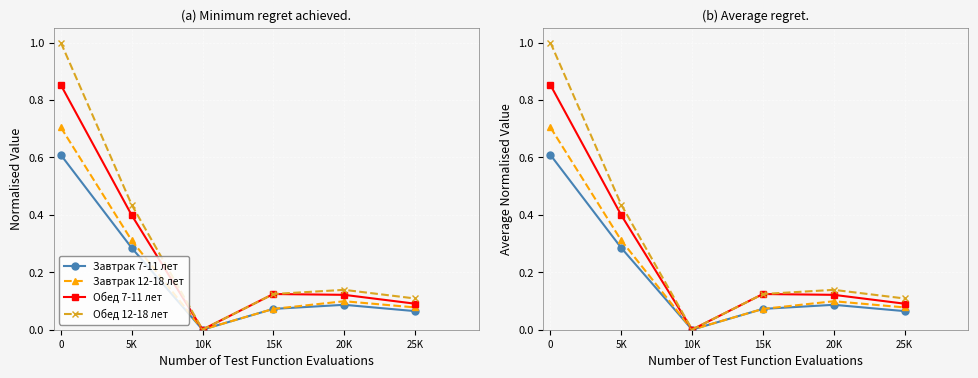

At which label does Обед 12-18 лет reach its minimum?

10K